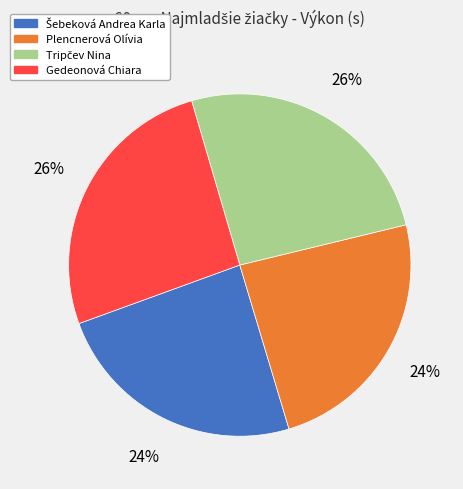

To the nearest percent, what portion does Gedeonová Chiara represent?

26%